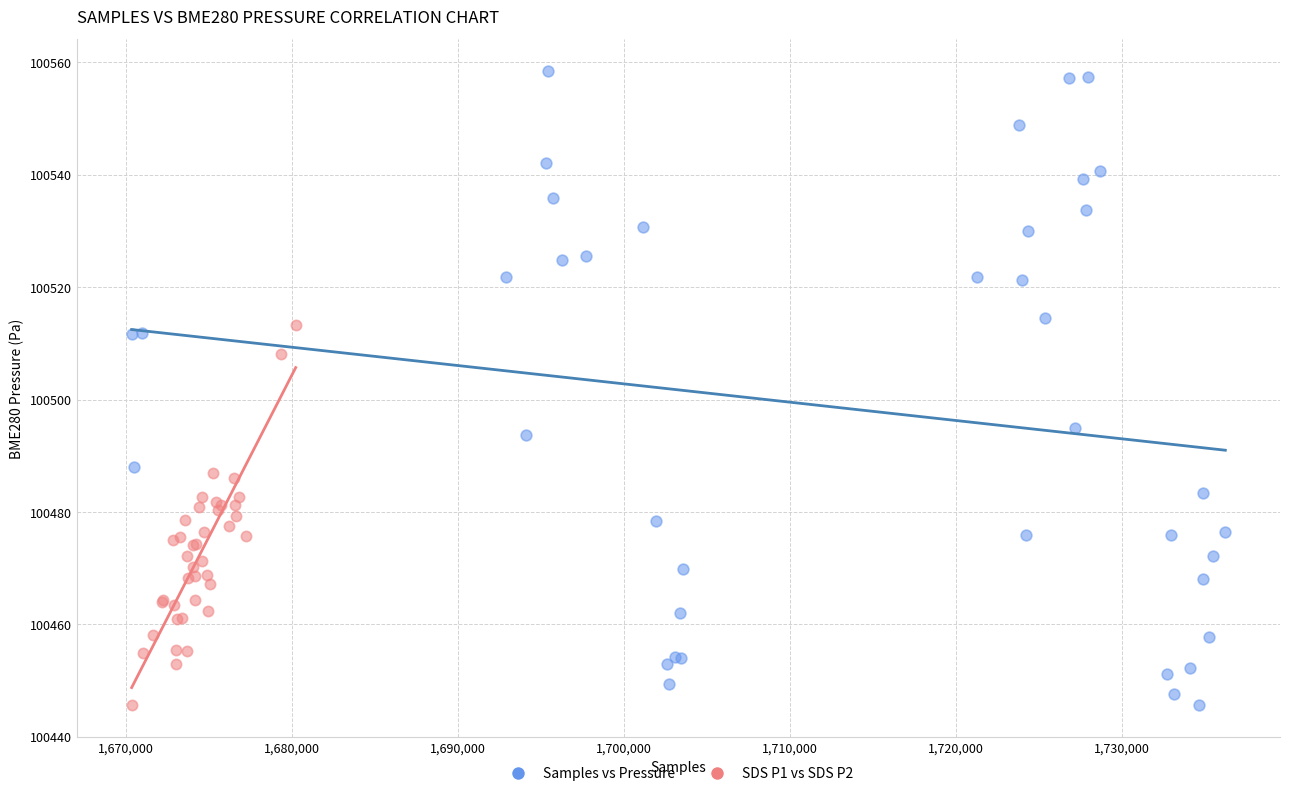

Which series reaches the maximum Y coordinate?

Samples vs Pressure